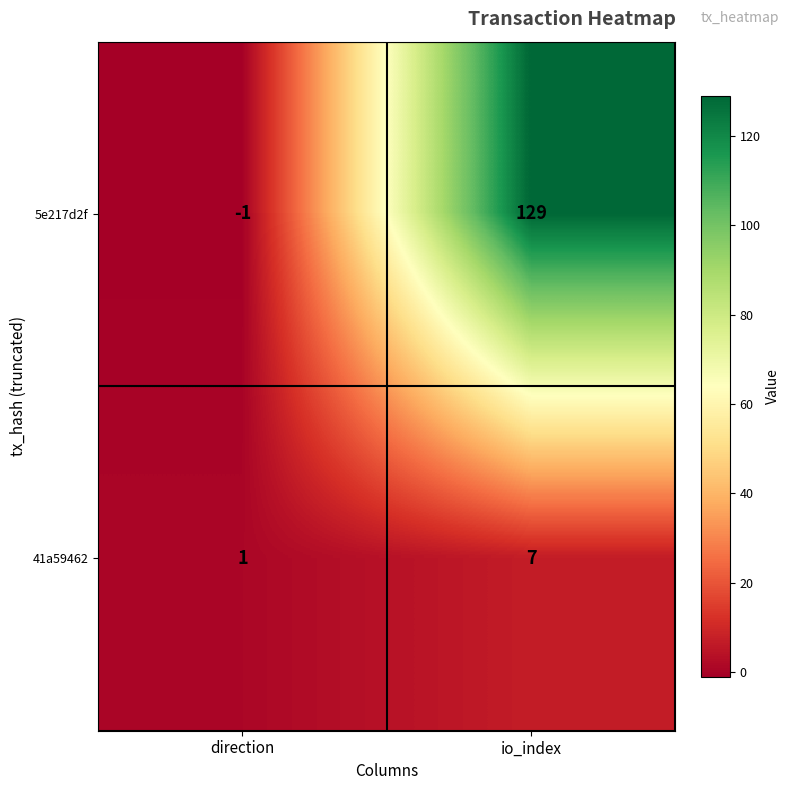

True or false: 41a59462 has a value of 0 at direction.

False